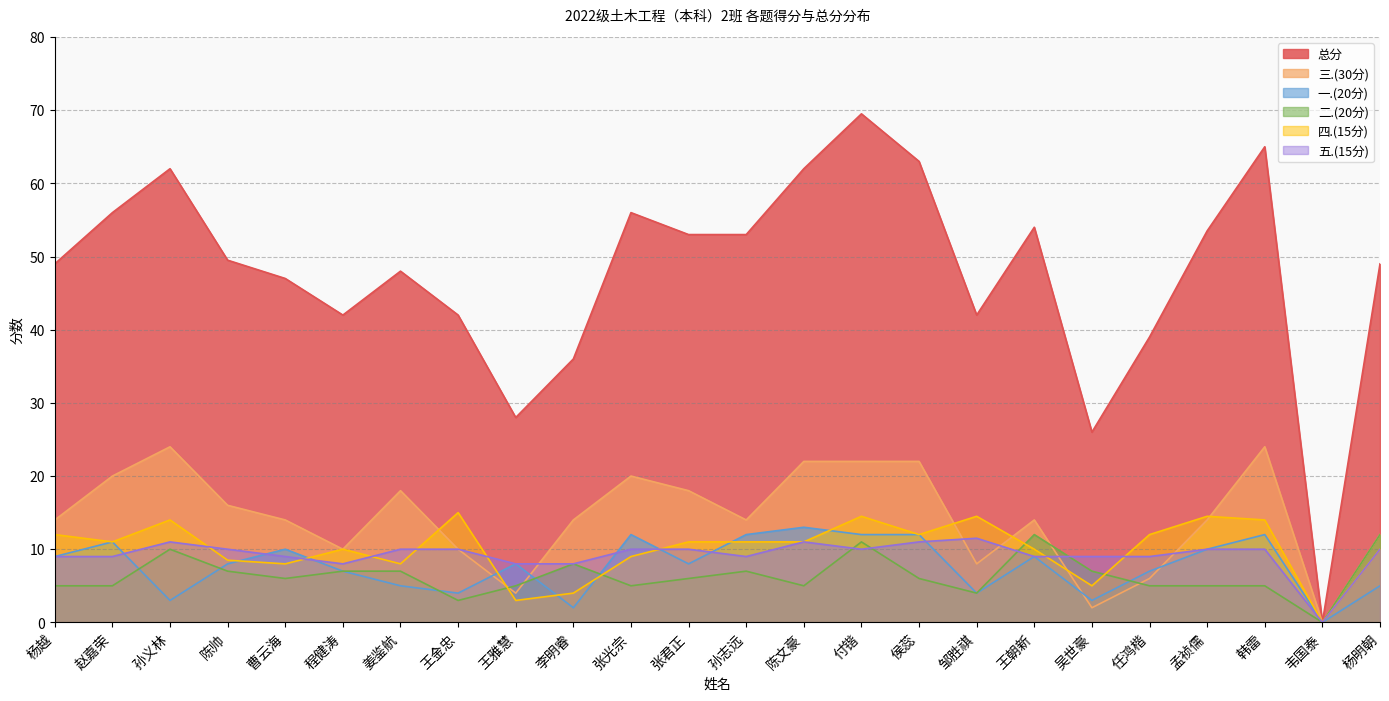

At 侯蕊, list the series in order from smallest to largest.

二.(20分), 五.(15分), 一.(20分), 四.(15分), 三.(30分), 总分